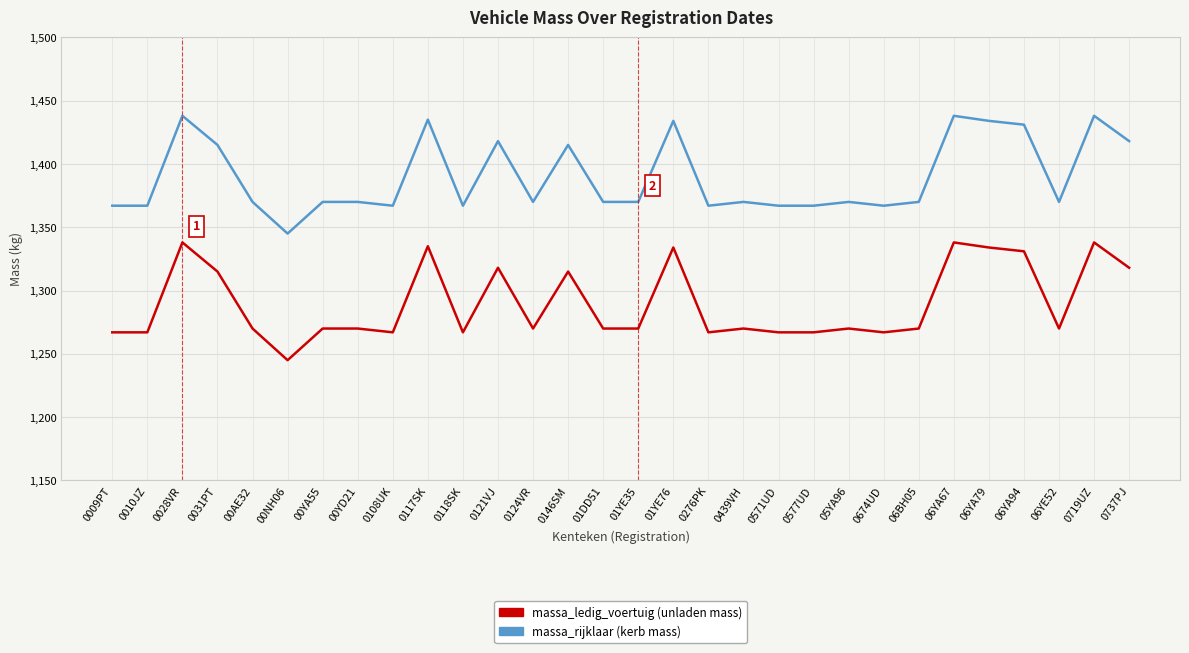

What is the total value across all series at 0719UZ?

2776